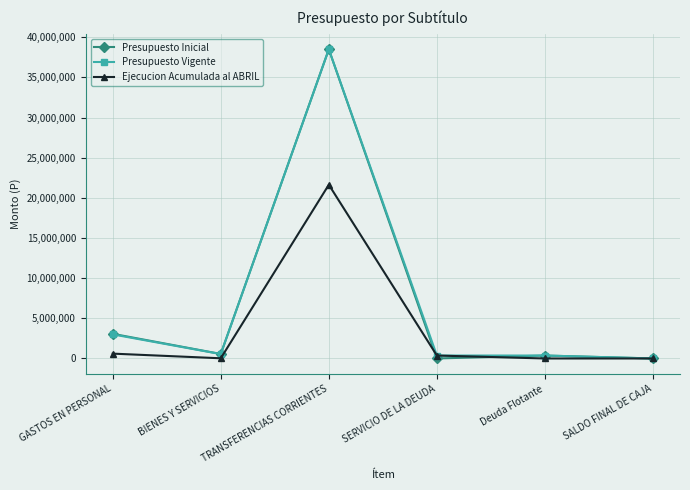

What is the difference between the Presupuesto Vigente values at BIENES Y SERVICIOS and TRANSFERENCIAS CORRIENTES?

37944051